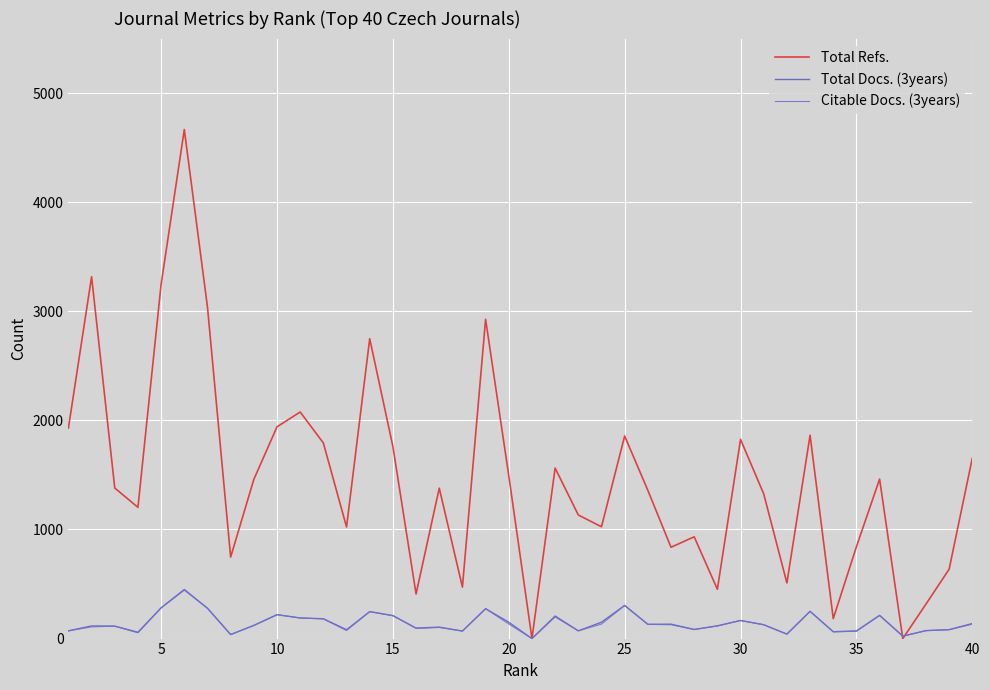

True or false: Citable Docs. (3years) and Total Docs. (3years) cross at least once.

False